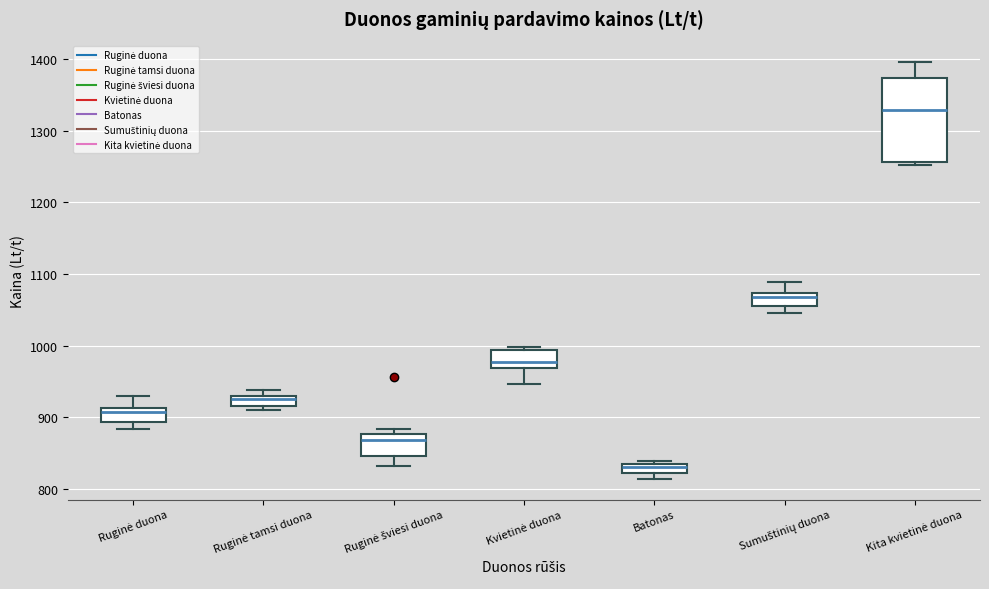

Which box has the highest median line?

Kita kvietinė duona